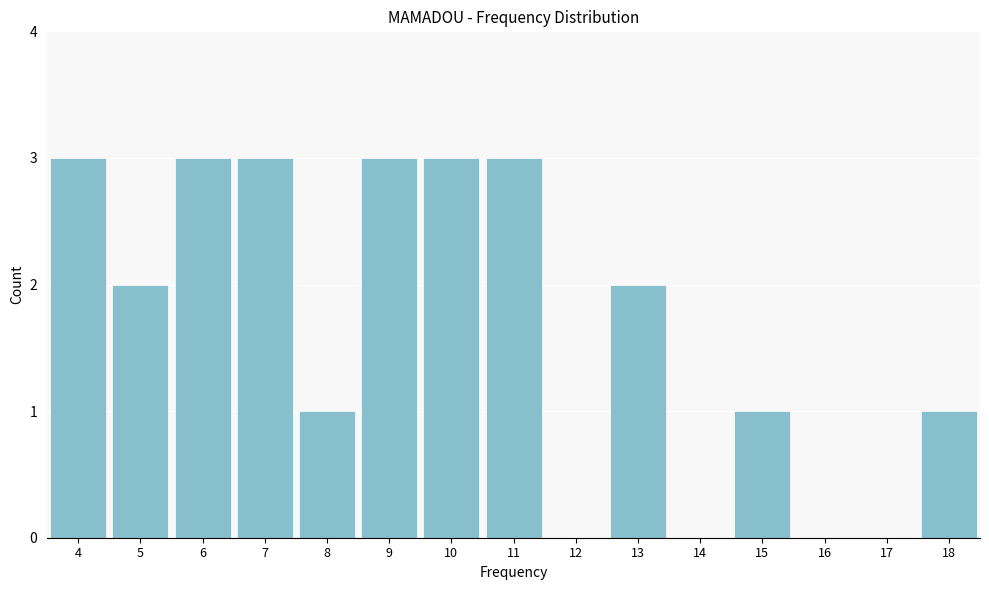

Reading right to left, extract all data points from this chart.

18=1	17=0	16=0	15=1	14=0	13=2	12=0	11=3	10=3	9=3	8=1	7=3	6=3	5=2	4=3